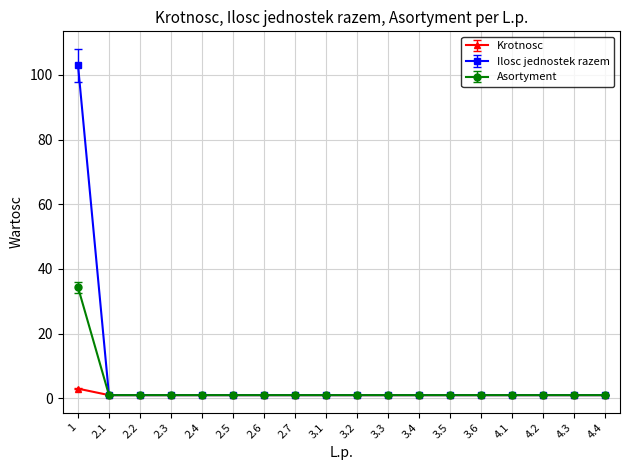

Is it true that Ilosc jednostek razem equals 1.0 at 3.4?

True